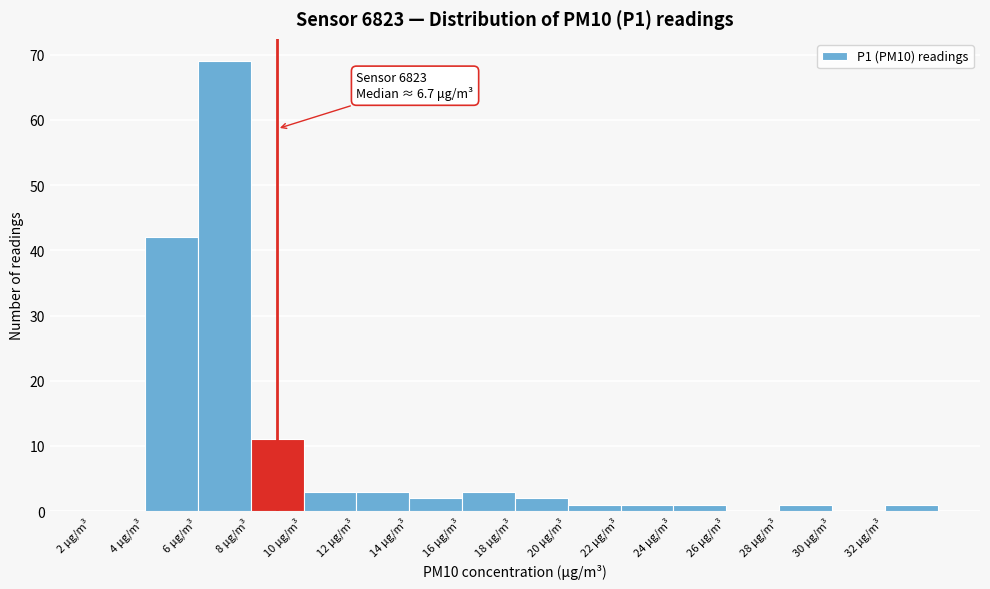

Which range on the x-axis has the tallest bar?

6 to 8